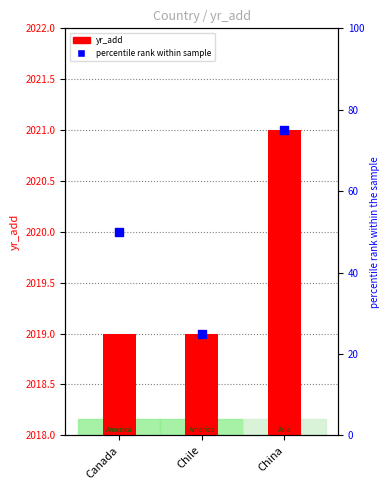

Which series has the largest Y range (max minus min)?

percentile rank within sample